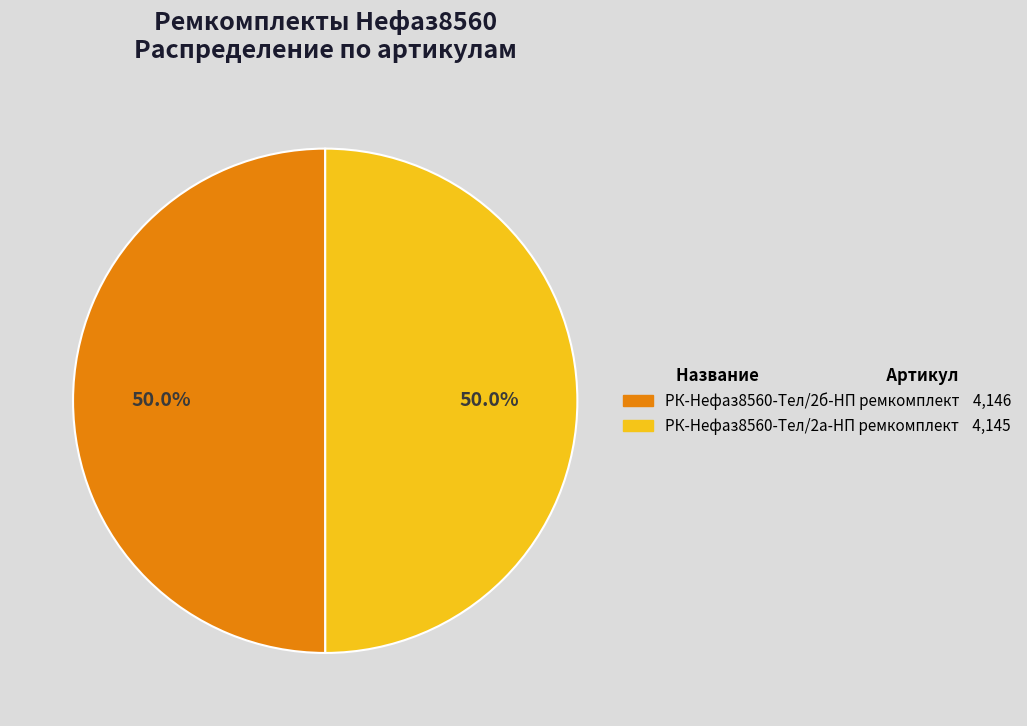

What is the ratio of the value at РК-Нефаз8560-Тел/2а-НП ремкомплект to the value at РК-Нефаз8560-Тел/2б-НП ремкомплект?

1.0